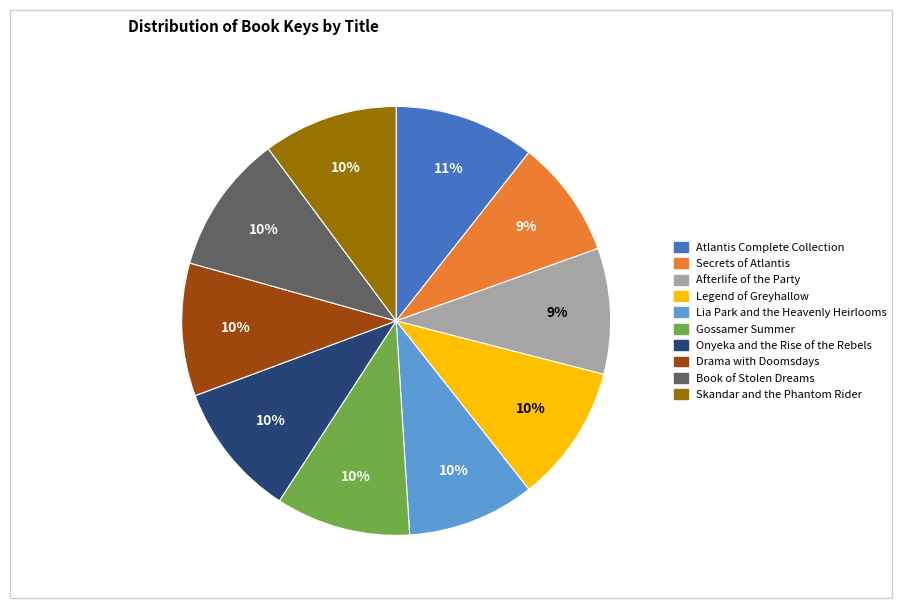

To the nearest percent, what is the difference between the largest and smallest slice percentages?

2%